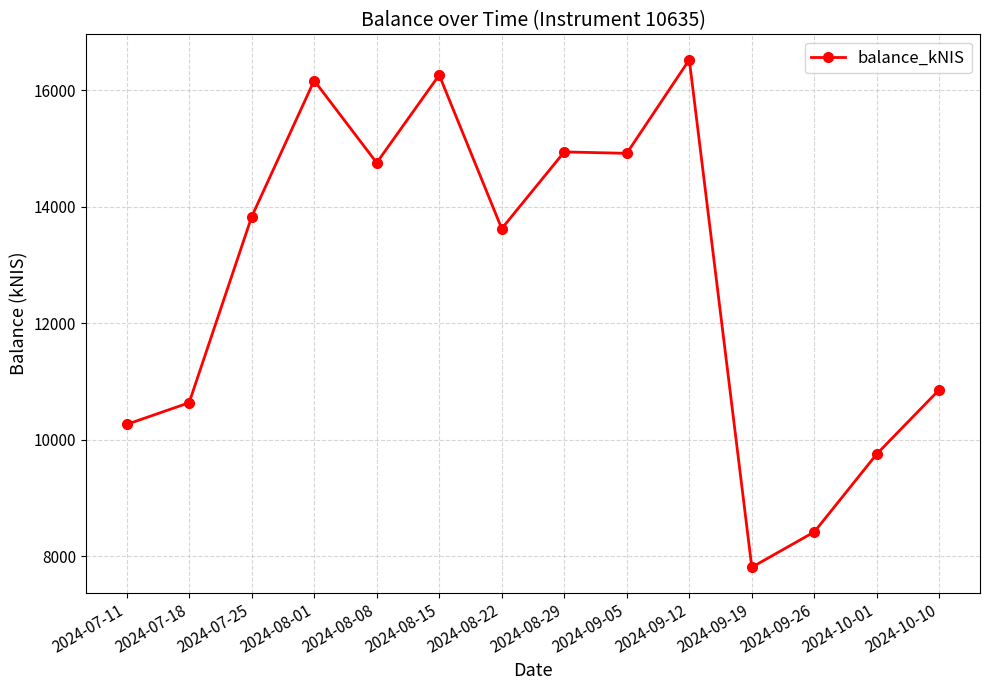

Which label corresponds to the largest value in the chart?

2024-09-12